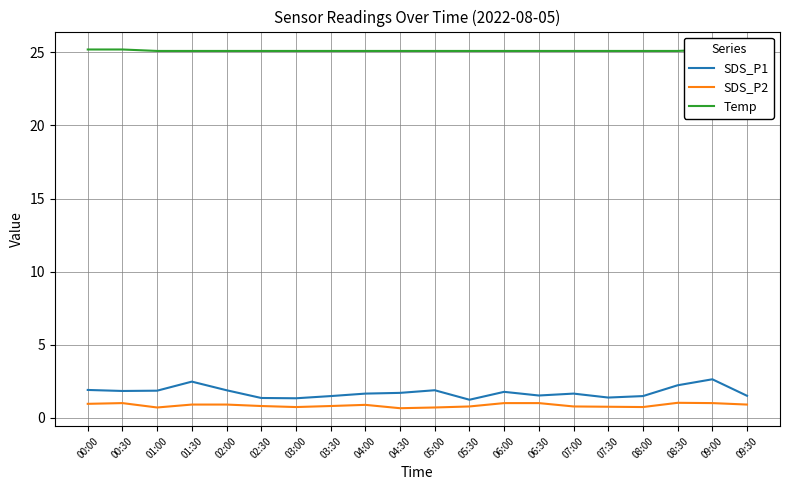

How many data points does each series have?

20